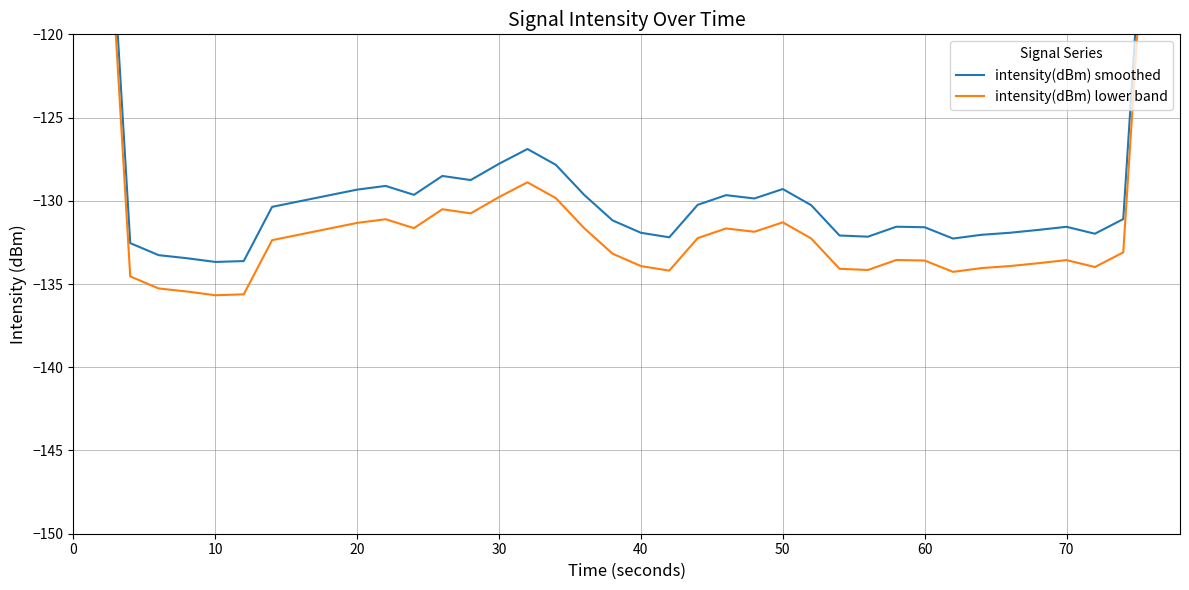

Which series has the largest total across all categories?

intensity(dBm) smoothed